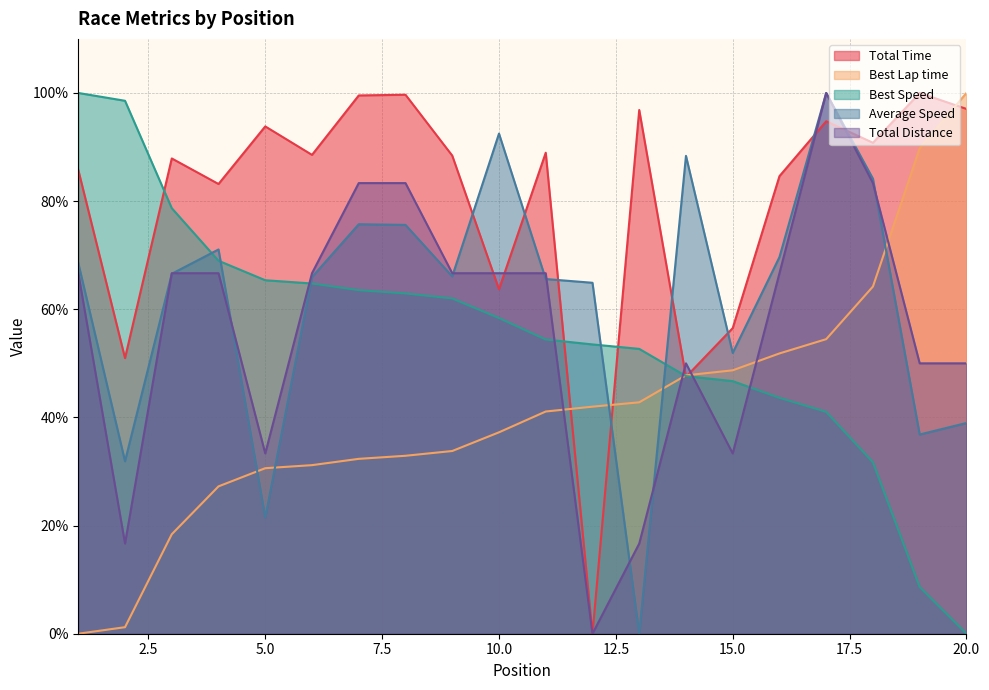

Which has a higher value, 9 or 17?

17